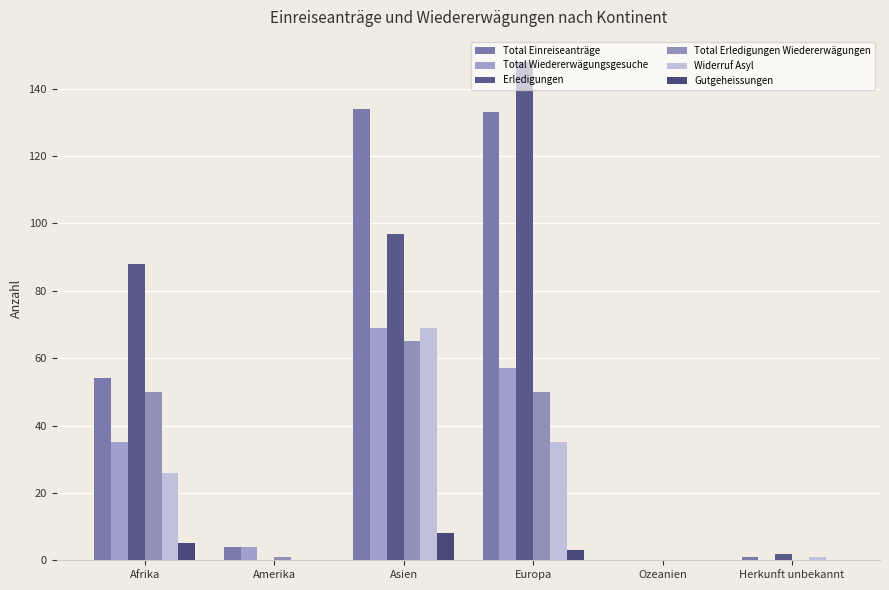

Which series has the largest total across all categories?

Erledigungen